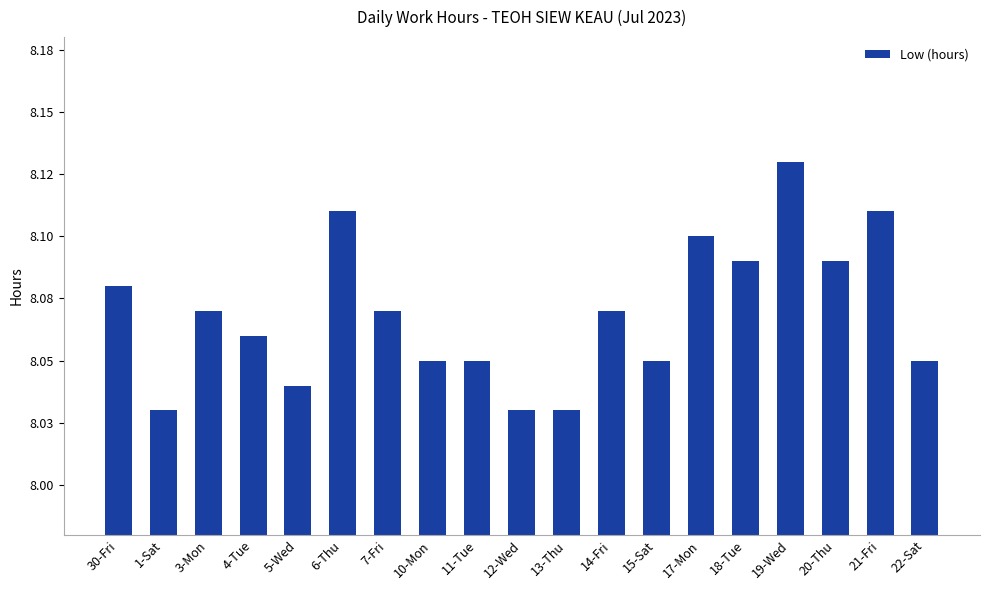

What is the label of the 13th bar from the right?

7-Fri